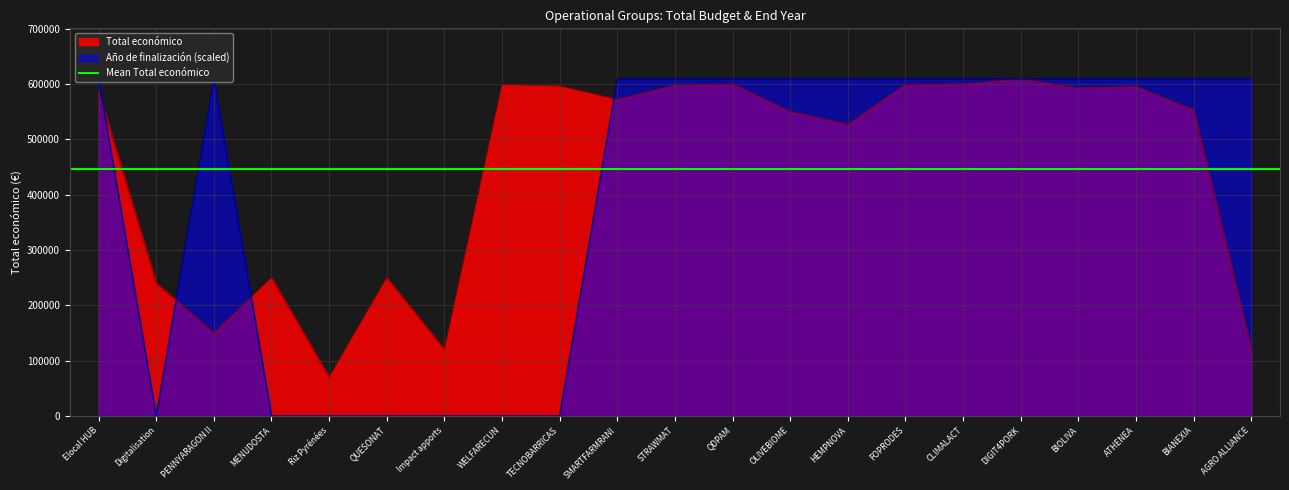

How many categories are shown in the chart?

21